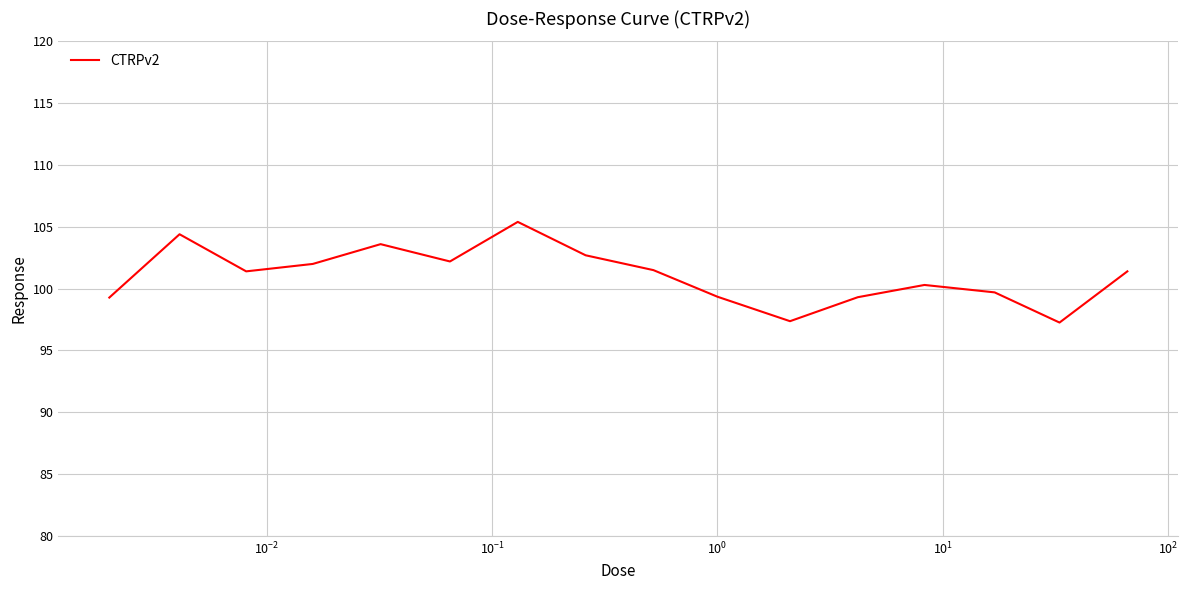

What is the greatest value displayed?

105.4